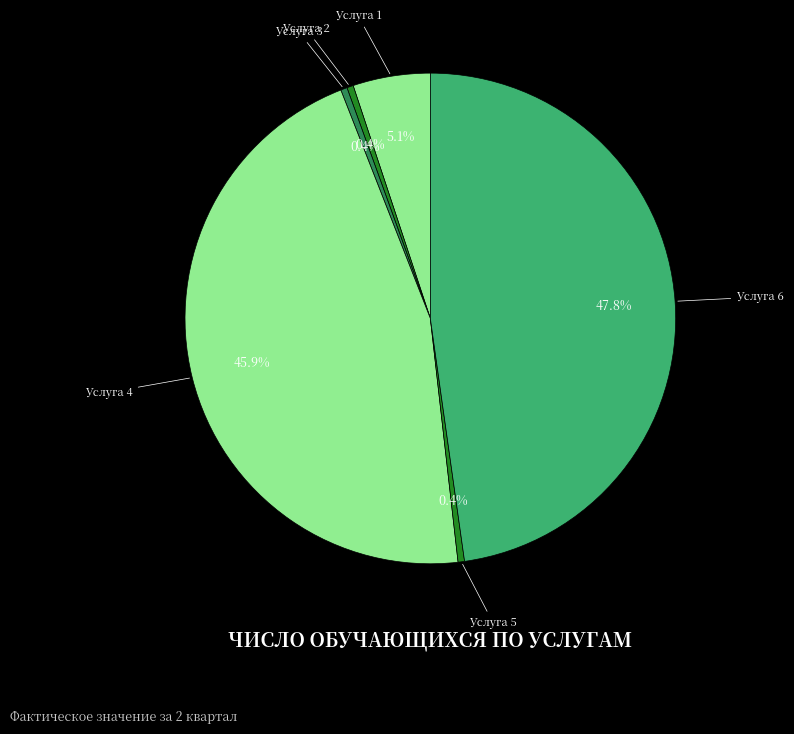

What is the total percentage of Услуга 5 and Услуга 1?

5.5%